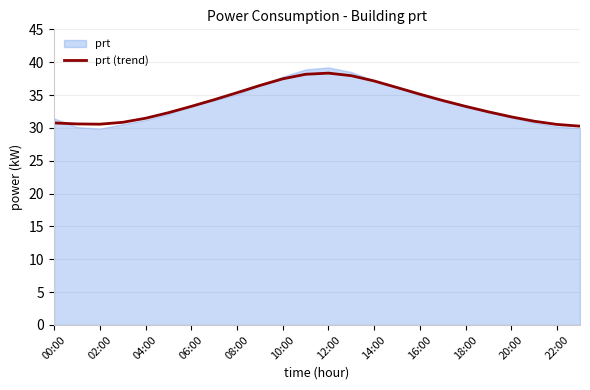

Is it true that the value at 13 is 37.9?

True